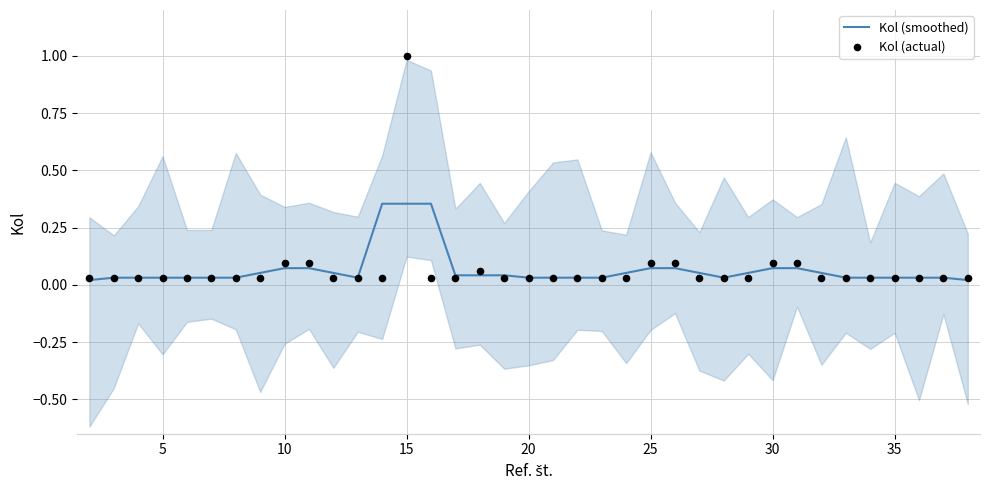

What are all the series names shown in the legend?

Kol (smoothed), Kol (actual)